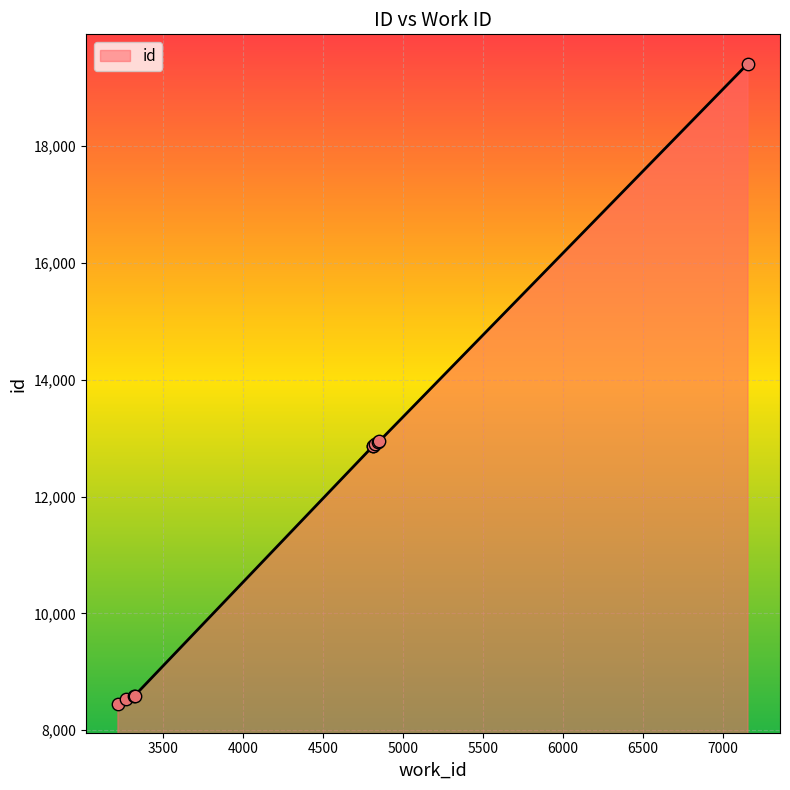

What is the greatest value displayed?

19417